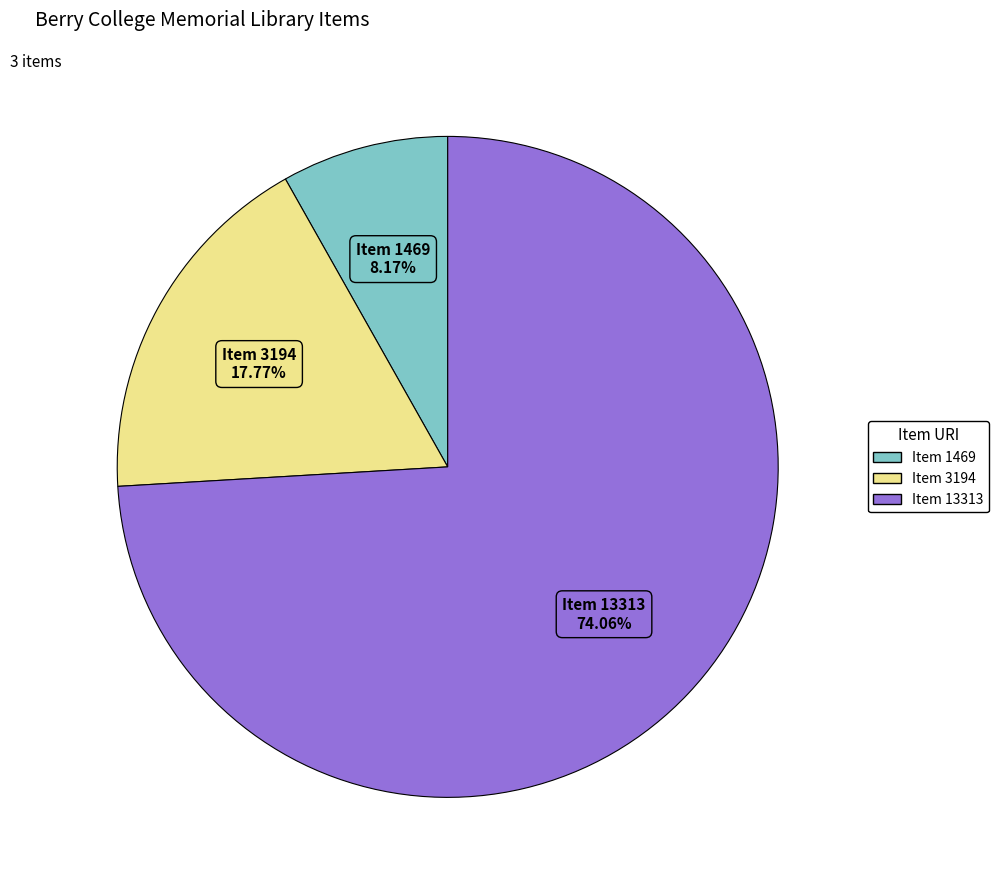

Is it true that Item 13313 is 64% of the pie?

False